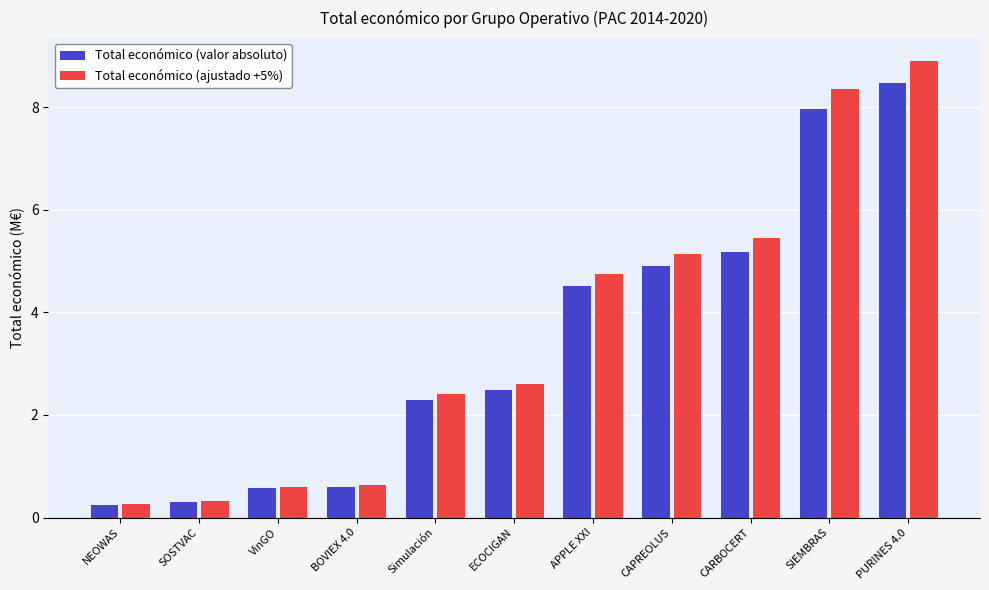

At which category is the sum across all series the highest?

PURINES 4.0